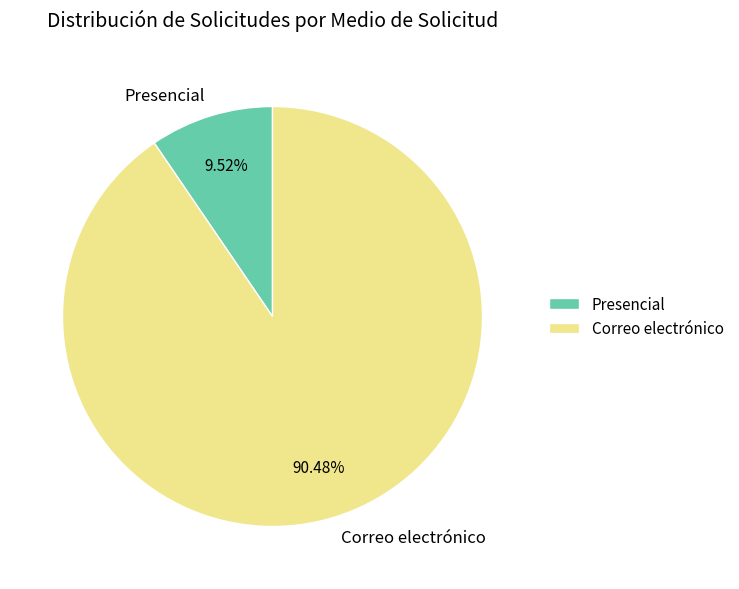

Which has a higher value, Correo electrónico or Presencial?

Correo electrónico